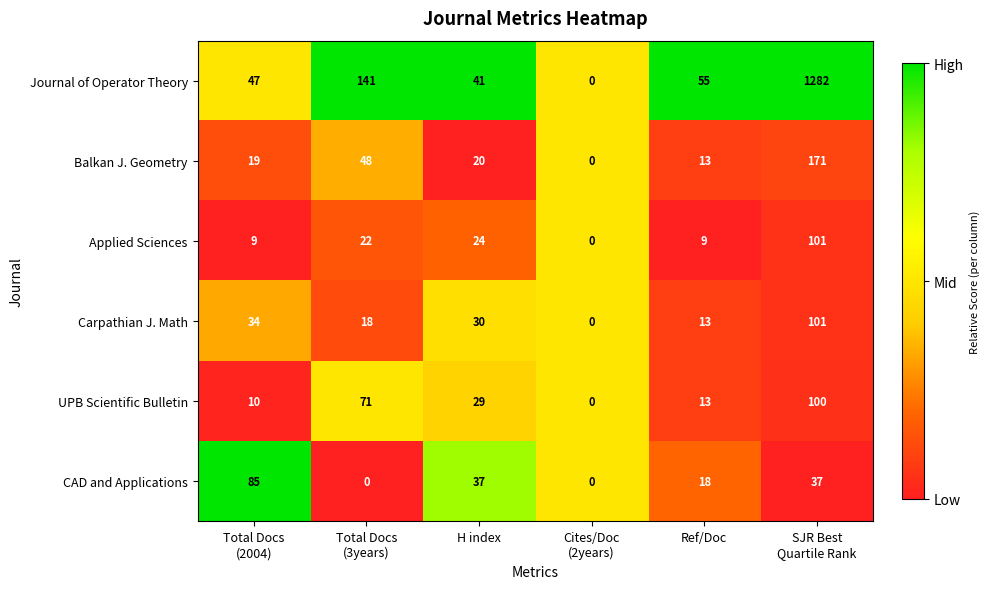

What is the total value across all series at Ref/Doc?

121